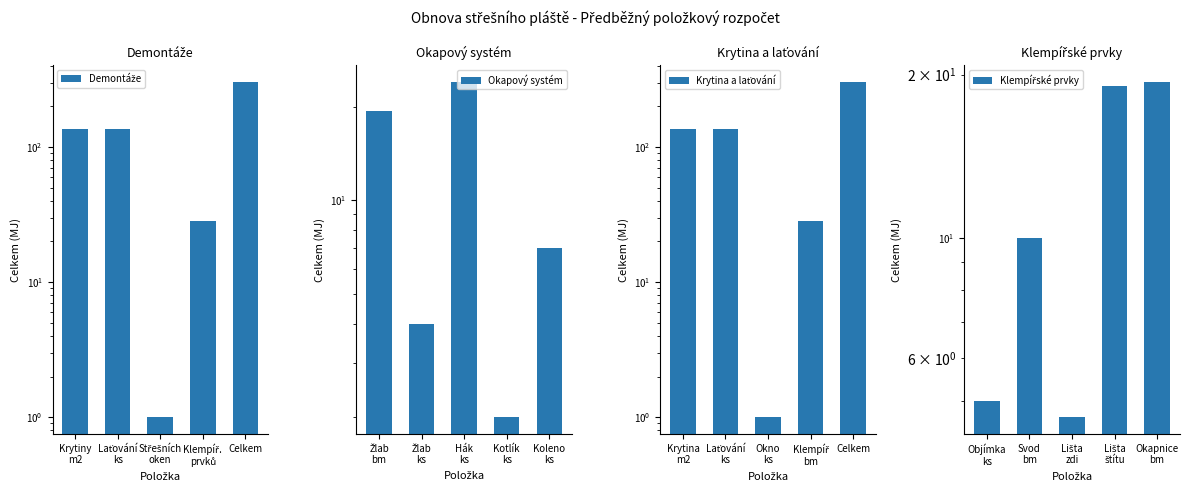

Which category has the highest value in the Krytina a laťování series?

Celkem